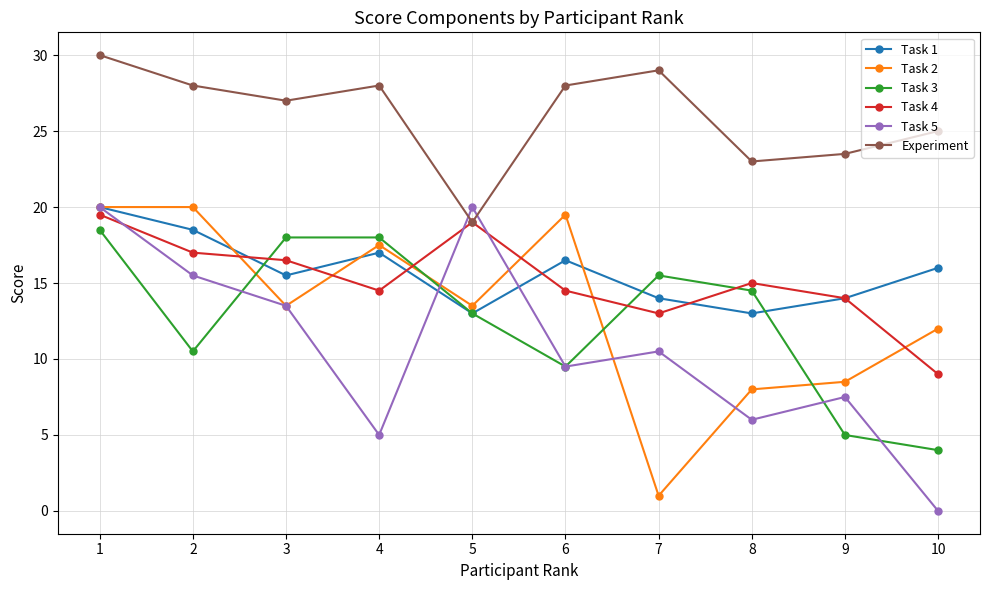

What is the value of the Task 5 point at the 6th from the left?

9.5